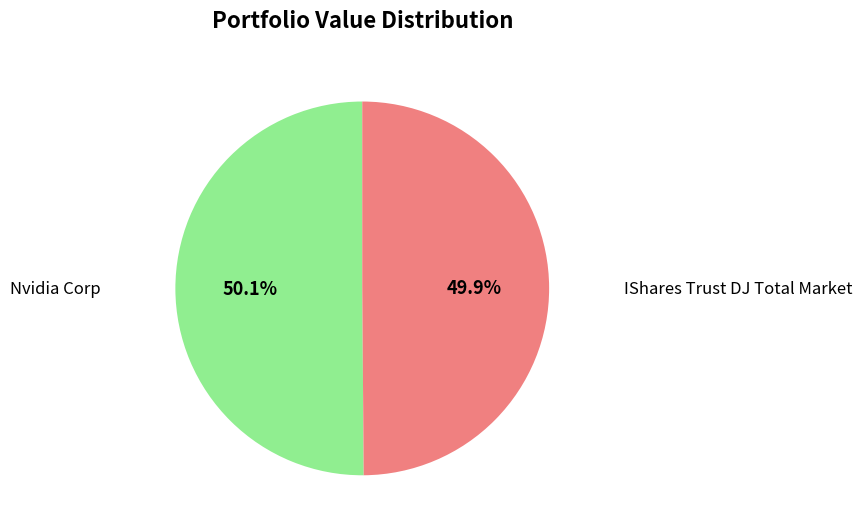

Is there a majority slice in this chart?

Yes